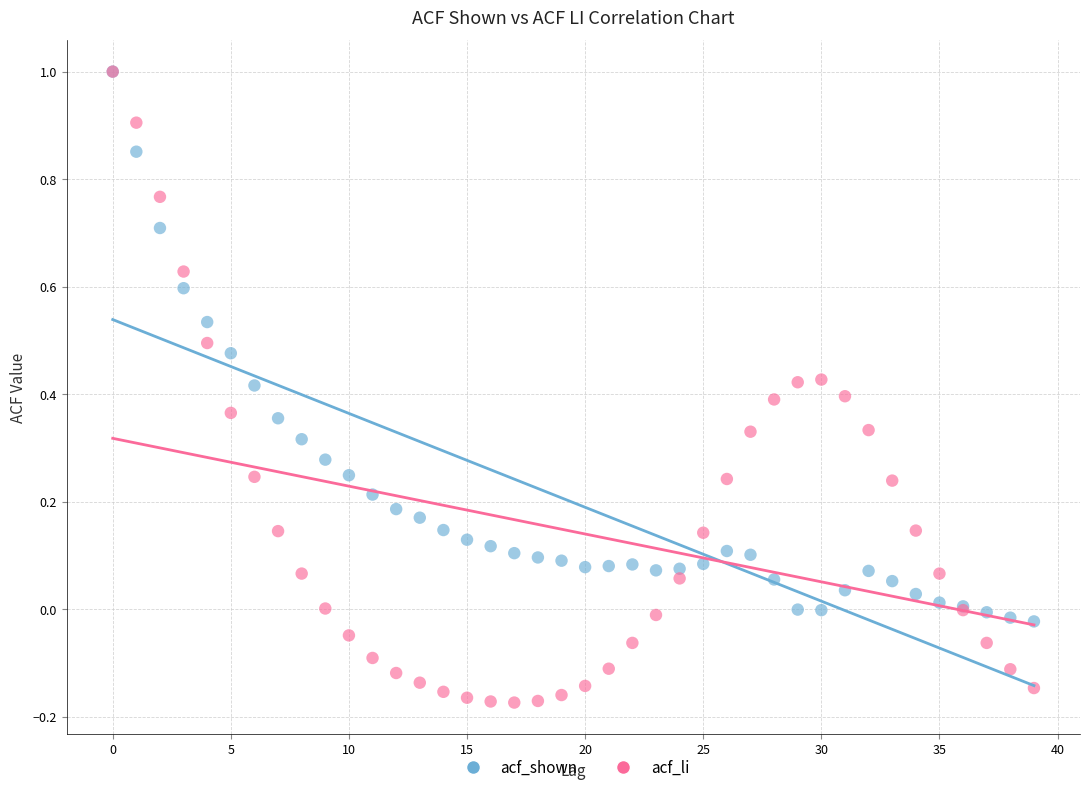

What are all the series names shown in the legend?

acf_shown, acf_li